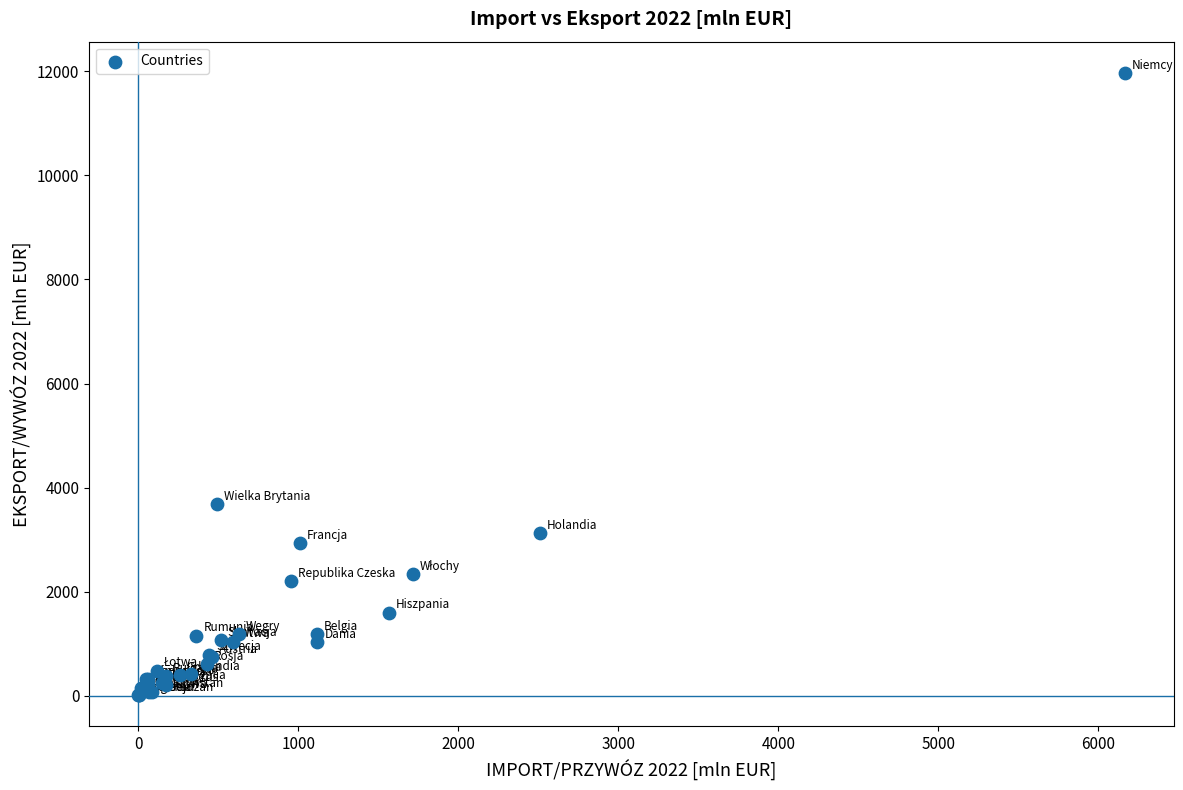

What Y value in the scatter plot is closest to 5991?

3682.7